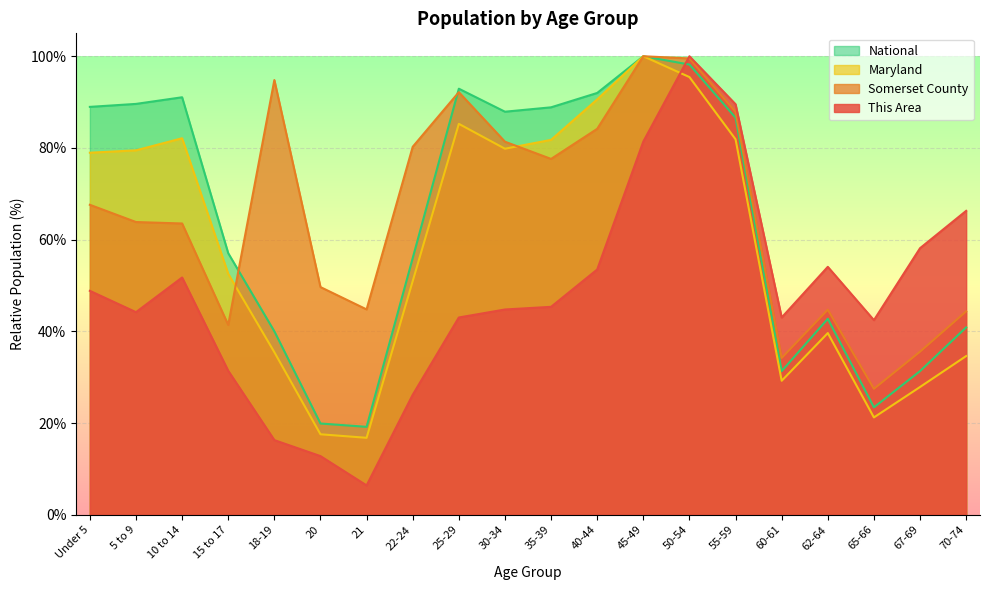

The value of National at 62-64 is 42.7. True or false?

True